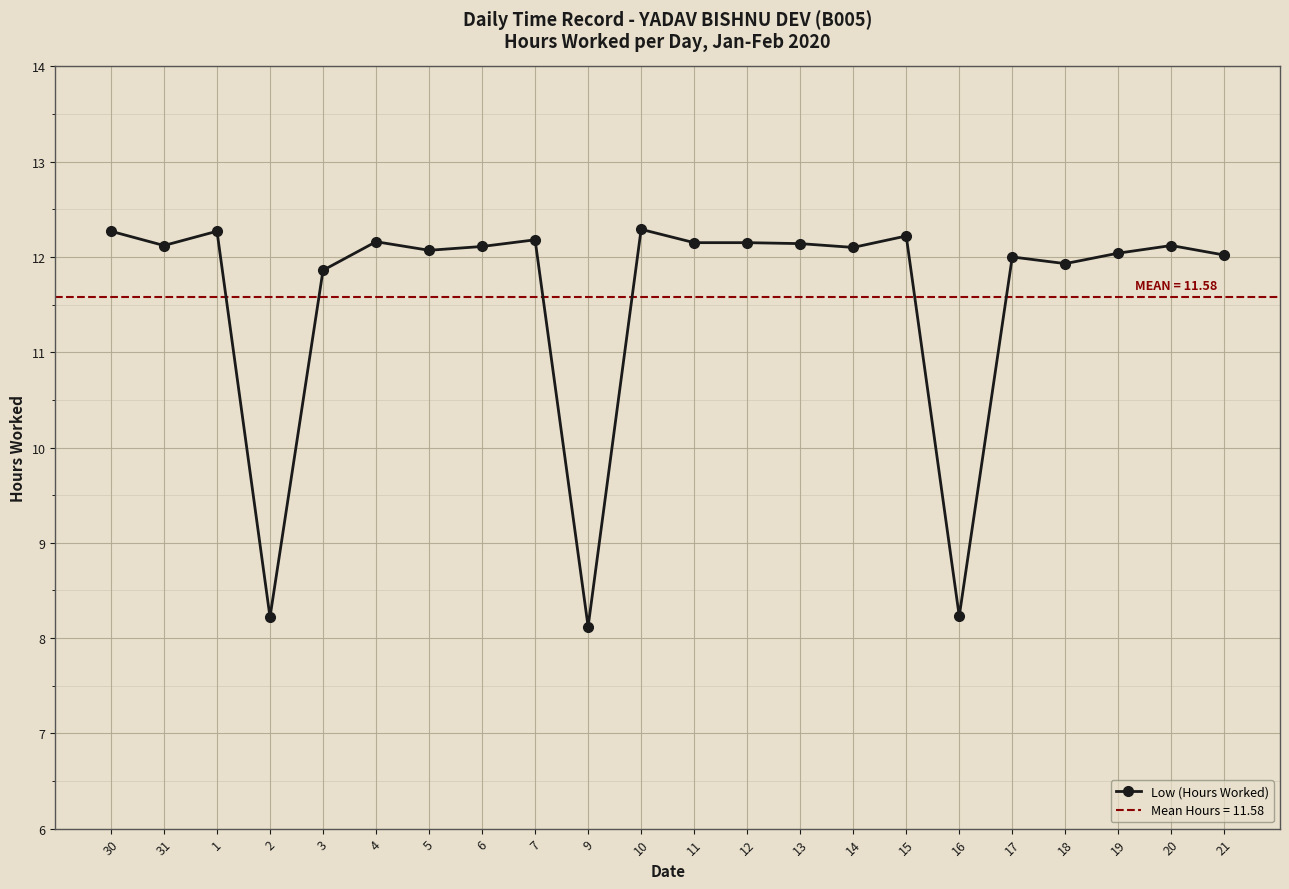

What is the smallest value displayed?

8.1